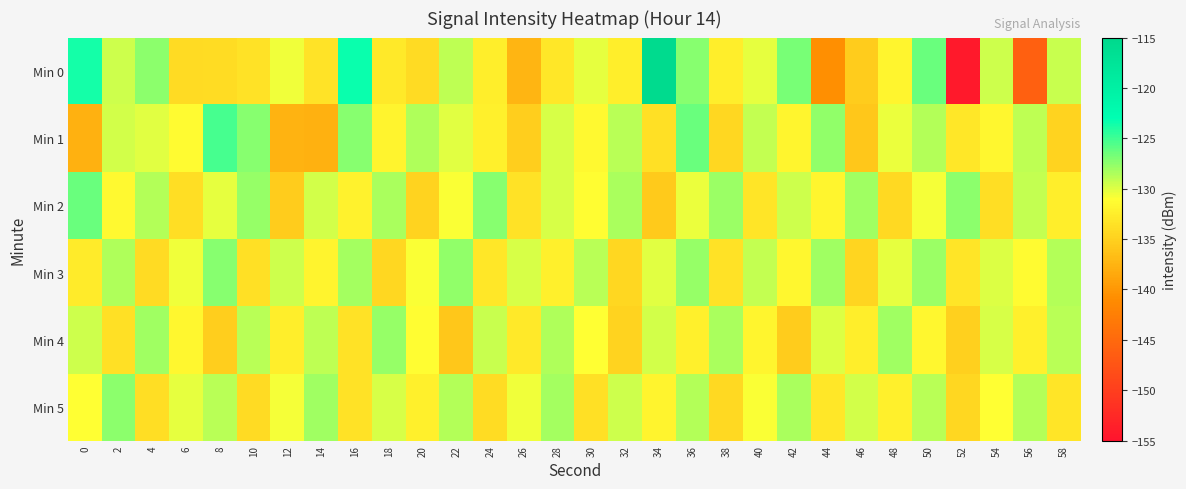

Rank the series at 2 from lowest to highest value.

Min 4, Min 2, Min 1, Min 0, Min 3, Min 5